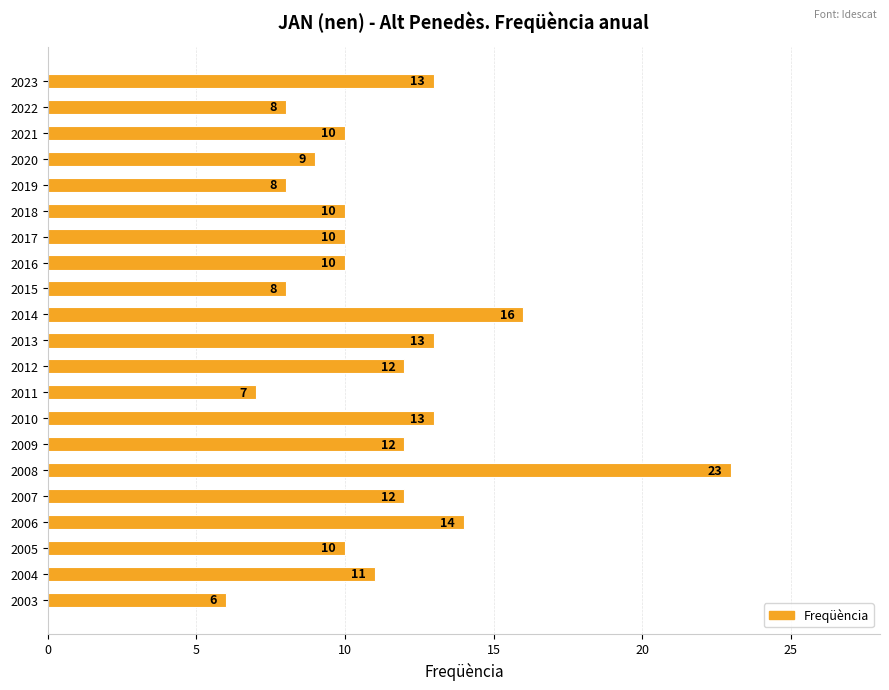

What is the difference between the second highest and second lowest values?

9